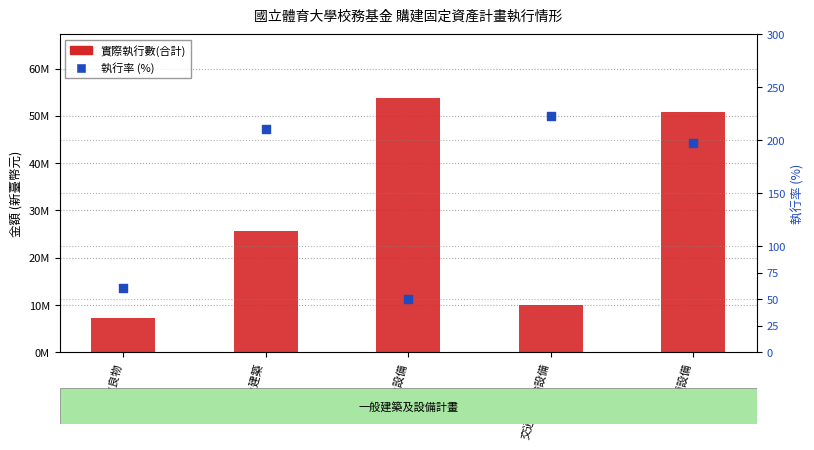

Which series has the largest Y range (max minus min)?

實際執行數(合計)